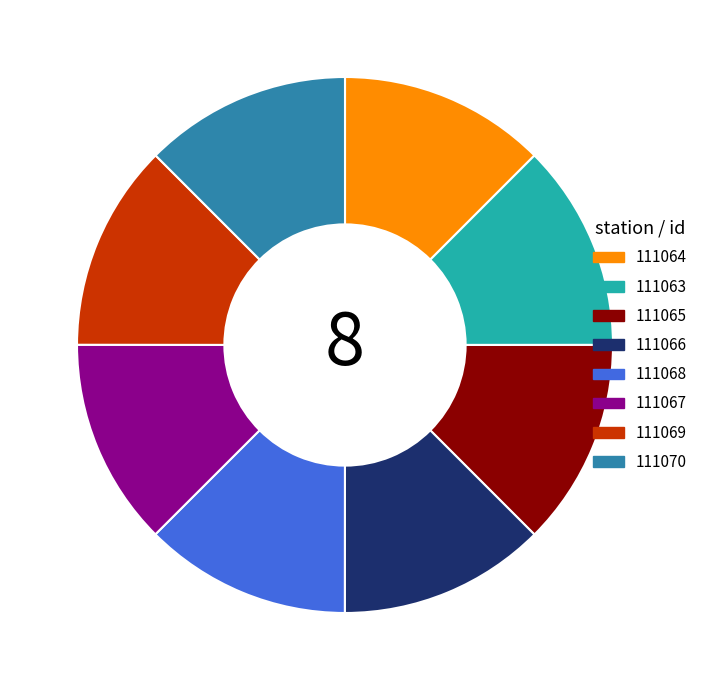

Combined, do 111068 and 111066 account for over 50%?

No